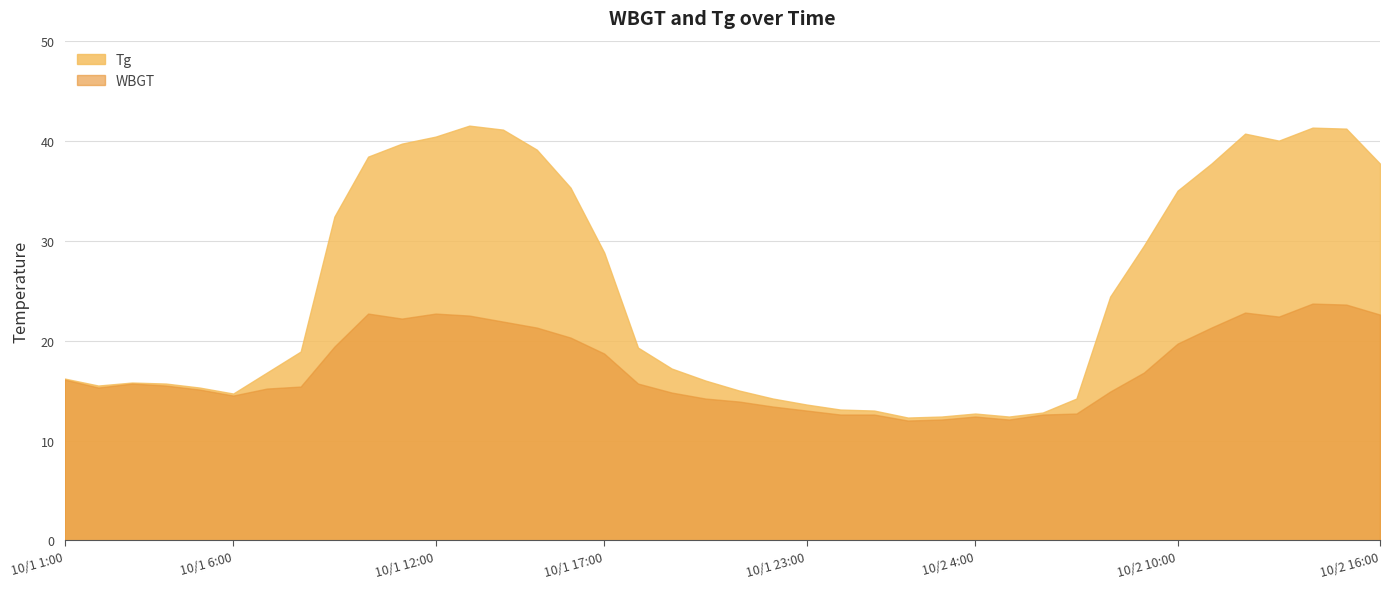

True or false: Tg and WBGT intersect in this chart.

False